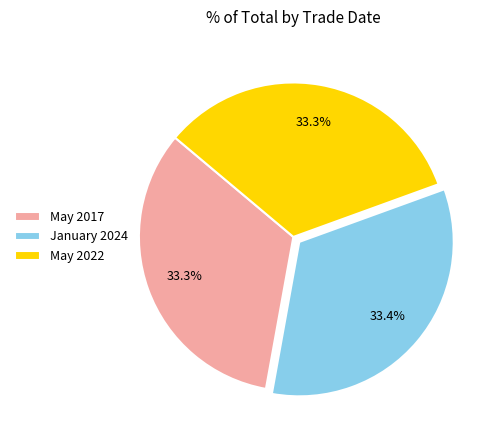

To the nearest percent, what is the average slice percentage?

33%